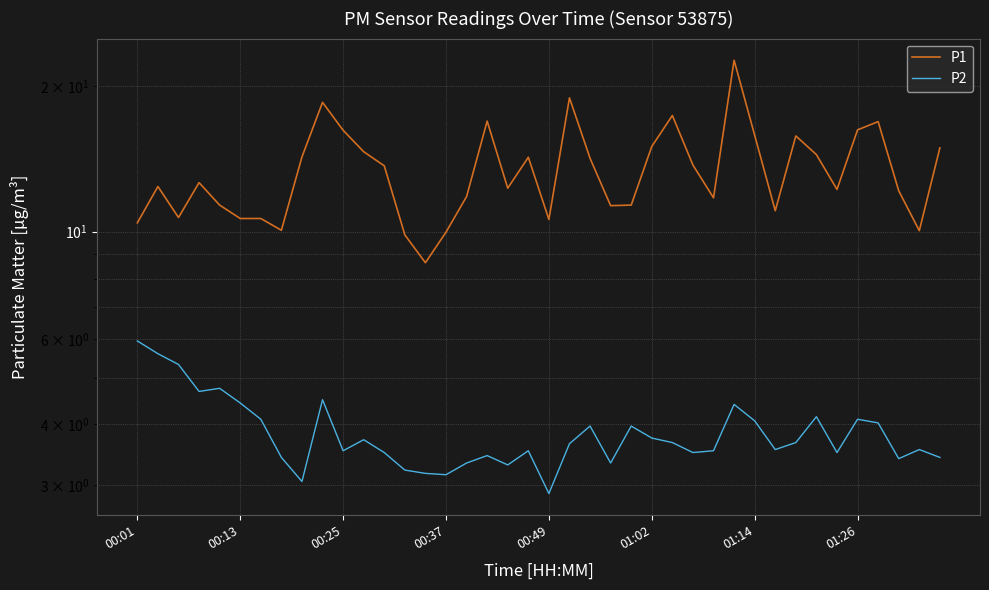

True or false: P2 and P1 cross at least once.

False